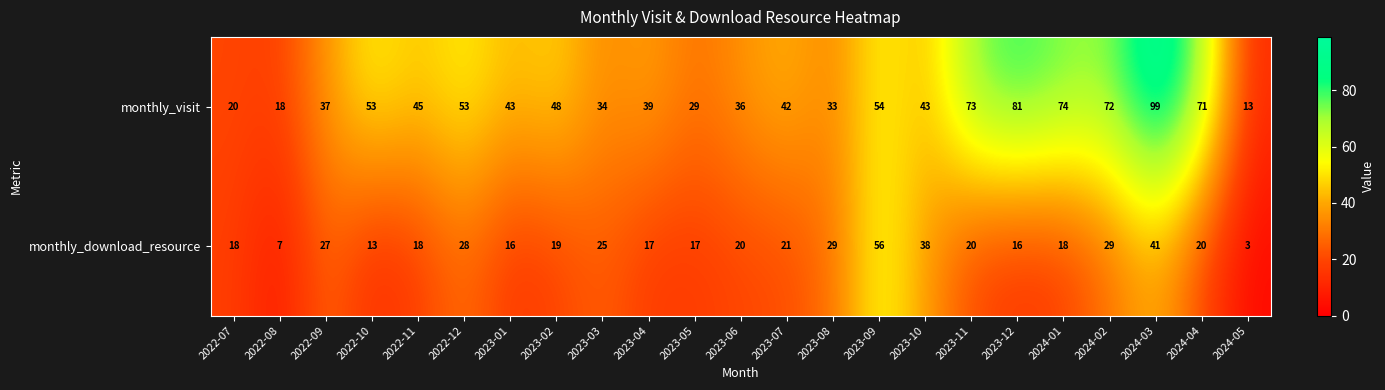

At which label does monthly_visit reach its peak?

2024-03